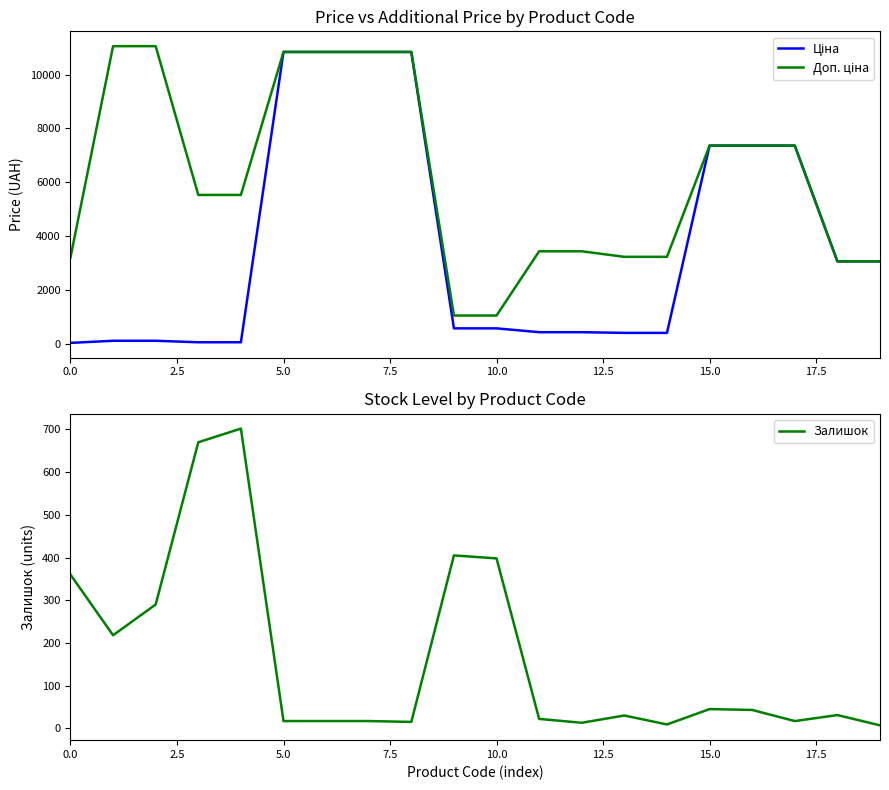

Which series has the largest total across all categories?

Доп. ціна